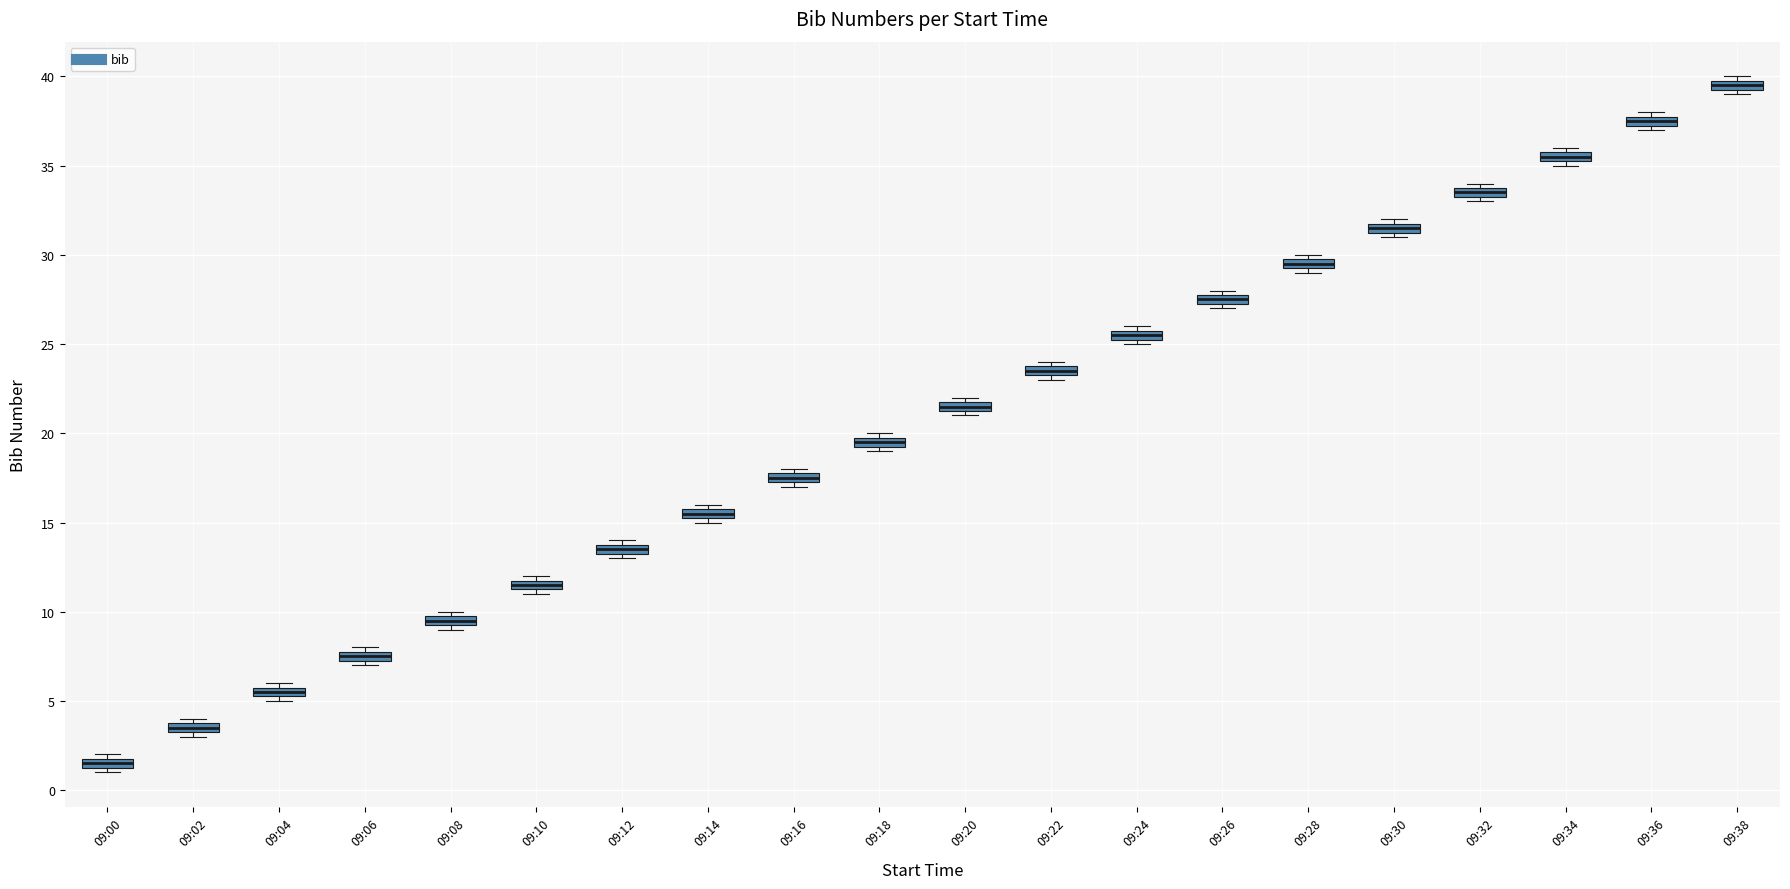

Where is the upper edge of the box for 09:02 on the y-axis? The values are not printed on the chart, so give them approximately, as read against the axis.

4.0